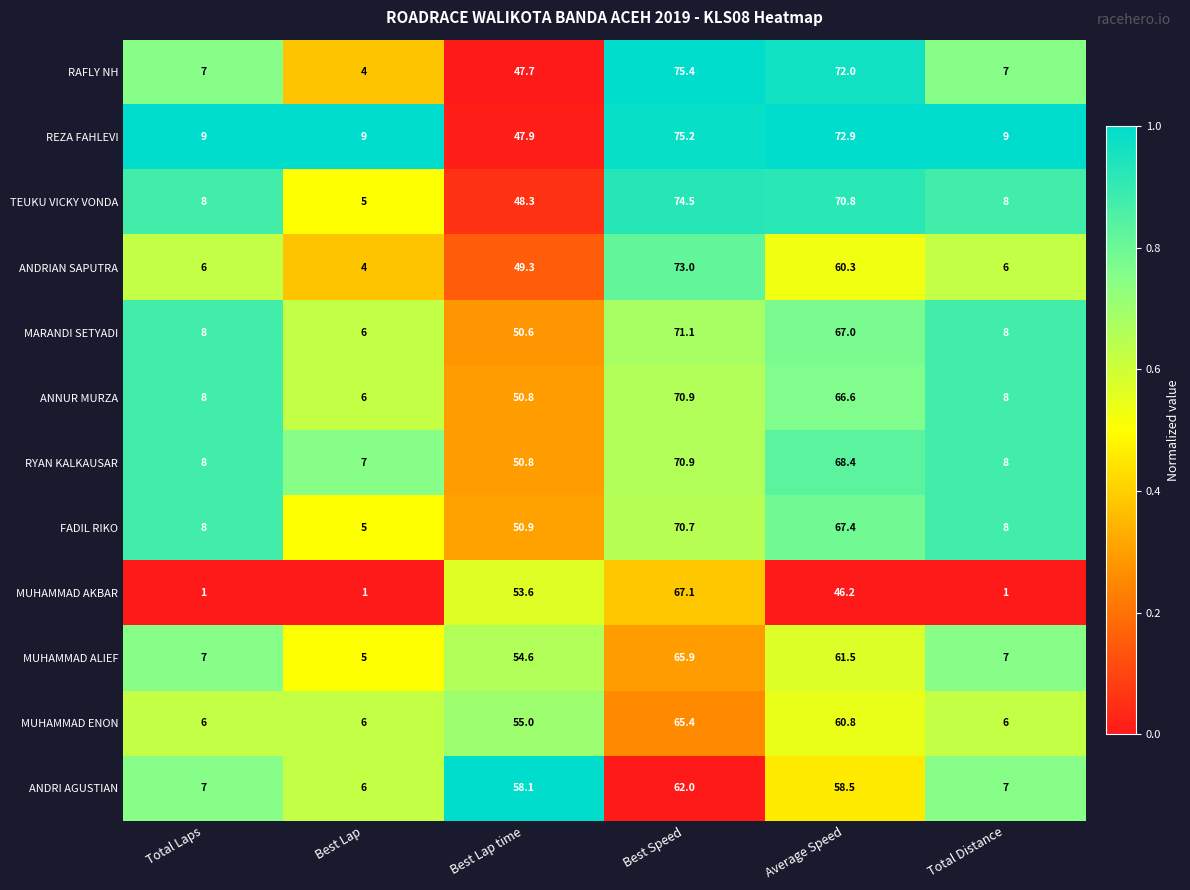

Count the number of categories in the chart.

6